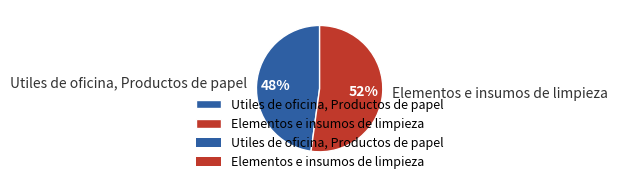

Which category has the smallest portion of the pie?

Utiles de oficina, Productos de papel